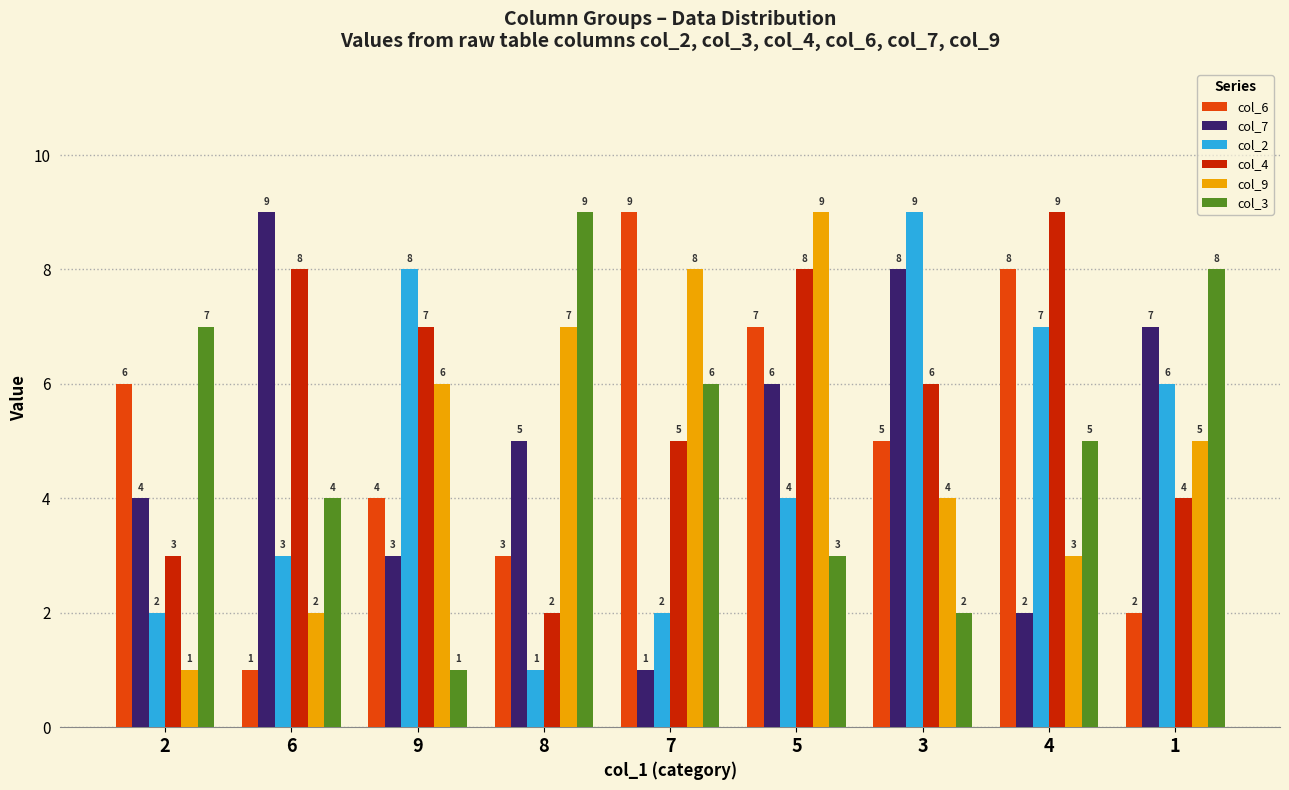

Rank the series at 6 from lowest to highest value.

col_6, col_9, col_2, col_3, col_4, col_7